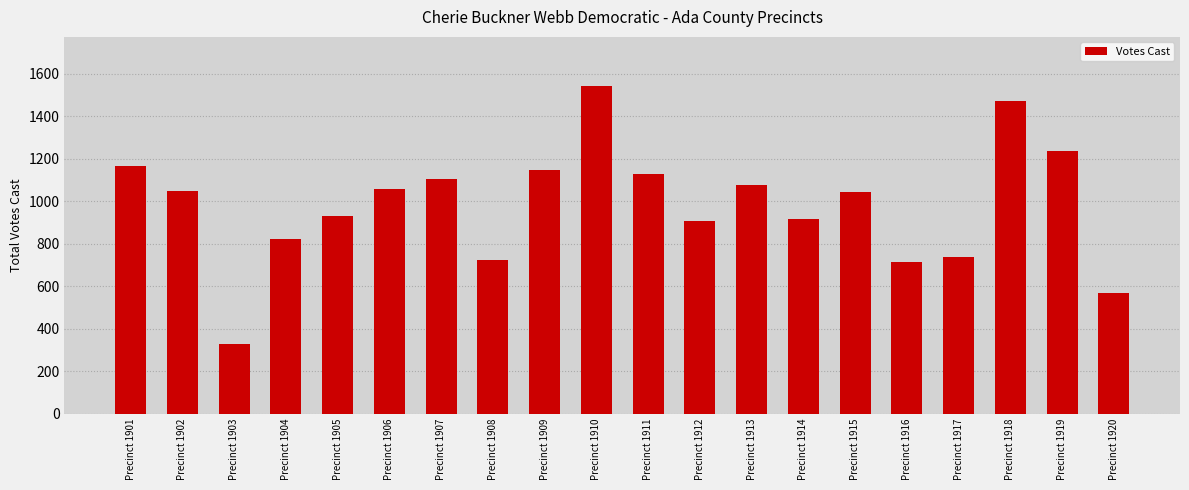

Read the value at Precinct 1901.

1168